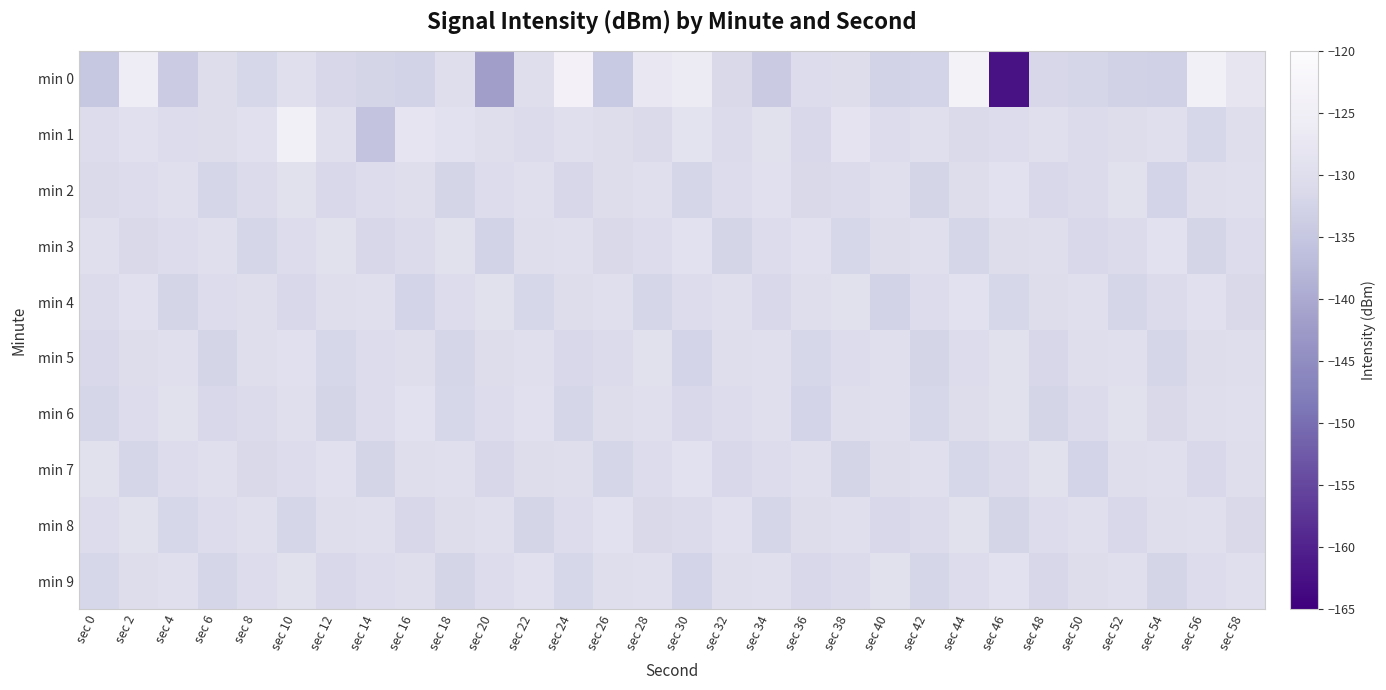

Reading left to right, list all the values displayed in this chart.

min 0: sec 0=-134.9	sec 2=-125.7	sec 4=-134.0	sec 6=-130.3	sec 8=-131.9	sec 10=-129.8	sec 12=-131.6	sec 14=-132.2	sec 16=-132.5	sec 18=-129.9	sec 20=-141.8	sec 22=-130.1	sec 24=-123.9	sec 26=-134.5	sec 28=-127.1	sec 30=-126.3	sec 32=-131.3	sec 34=-134.2	sec 36=-130.6	sec 38=-130.3	sec 40=-132.5	sec 42=-132.3	sec 44=-123.7	sec 46=-162.3	sec 48=-131.7	sec 50=-132.0	sec 52=-132.7	sec 54=-133.1	sec 56=-124.1	sec 58=-128.0
min 1: sec 0=-130.5	sec 2=-129.4	sec 4=-130.6	sec 6=-130.3	sec 8=-129.4	sec 10=-124.4	sec 12=-129.7	sec 14=-135.5	sec 16=-128.1	sec 18=-129.1	sec 20=-130.0	sec 22=-131.0	sec 24=-129.5	sec 26=-130.2	sec 28=-131.1	sec 30=-128.7	sec 32=-130.9	sec 34=-129.3	sec 36=-131.5	sec 38=-128.4	sec 40=-130.6	sec 42=-129.8	sec 44=-131.2	sec 46=-130.4	sec 48=-129.7	sec 50=-131.0	sec 52=-130.3	sec 54=-129.6	sec 56=-131.8	sec 58=-130.1
min 2: sec 0=-131.2	sec 2=-130.4	sec 4=-129.7	sec 6=-132.1	sec 8=-130.8	sec 10=-129.3	sec 12=-131.5	sec 14=-130.6	sec 16=-129.9	sec 18=-132.3	sec 20=-130.5	sec 22=-129.8	sec 24=-131.7	sec 26=-130.2	sec 28=-129.6	sec 30=-132.0	sec 32=-130.7	sec 34=-129.4	sec 36=-131.3	sec 38=-130.9	sec 40=-129.5	sec 42=-132.2	sec 44=-130.3	sec 46=-129.1	sec 48=-131.6	sec 50=-130.8	sec 52=-129.2	sec 54=-132.4	sec 56=-130.0	sec 58=-129.7
min 3: sec 0=-129.5	sec 2=-131.3	sec 4=-130.6	sec 6=-129.8	sec 8=-132.1	sec 10=-130.4	sec 12=-129.2	sec 14=-131.7	sec 16=-130.9	sec 18=-129.3	sec 20=-132.5	sec 22=-130.1	sec 24=-129.6	sec 26=-131.4	sec 28=-130.7	sec 30=-129.0	sec 32=-132.3	sec 34=-130.5	sec 36=-129.4	sec 38=-131.8	sec 40=-130.2	sec 42=-129.7	sec 44=-132.0	sec 46=-130.3	sec 48=-129.9	sec 50=-131.6	sec 52=-130.8	sec 54=-129.1	sec 56=-132.2	sec 58=-130.6
min 4: sec 0=-130.8	sec 2=-129.4	sec 4=-132.2	sec 6=-130.5	sec 8=-129.9	sec 10=-131.6	sec 12=-130.1	sec 14=-129.5	sec 16=-132.4	sec 18=-130.7	sec 20=-129.2	sec 22=-131.9	sec 24=-130.3	sec 26=-129.6	sec 28=-132.1	sec 30=-130.4	sec 32=-129.8	sec 34=-131.5	sec 36=-130.0	sec 38=-129.3	sec 40=-132.6	sec 42=-130.6	sec 44=-129.1	sec 46=-131.8	sec 48=-130.2	sec 50=-129.7	sec 52=-132.0	sec 54=-130.9	sec 56=-129.4	sec 58=-131.3
min 5: sec 0=-131.5	sec 2=-130.2	sec 4=-129.6	sec 6=-132.3	sec 8=-130.0	sec 10=-129.4	sec 12=-131.8	sec 14=-130.5	sec 16=-129.9	sec 18=-132.1	sec 20=-130.3	sec 22=-129.7	sec 24=-131.6	sec 26=-130.8	sec 28=-129.2	sec 30=-132.4	sec 32=-130.1	sec 34=-129.5	sec 36=-131.9	sec 38=-130.4	sec 40=-129.8	sec 42=-132.2	sec 44=-130.6	sec 46=-129.3	sec 48=-131.7	sec 50=-130.0	sec 52=-129.6	sec 54=-132.0	sec 56=-130.2	sec 58=-129.9
min 6: sec 0=-132.0	sec 2=-130.7	sec 4=-129.3	sec 6=-131.5	sec 8=-130.9	sec 10=-129.6	sec 12=-132.3	sec 14=-130.4	sec 16=-129.1	sec 18=-131.8	sec 20=-130.6	sec 22=-129.4	sec 24=-132.1	sec 26=-130.2	sec 28=-129.8	sec 30=-131.6	sec 32=-130.5	sec 34=-129.7	sec 36=-132.4	sec 38=-130.0	sec 40=-129.5	sec 42=-131.9	sec 44=-130.3	sec 46=-129.2	sec 48=-132.2	sec 50=-130.8	sec 52=-129.3	sec 54=-131.4	sec 56=-130.1	sec 58=-129.6
min 7: sec 0=-129.3	sec 2=-132.1	sec 4=-130.5	sec 6=-129.8	sec 8=-131.4	sec 10=-130.7	sec 12=-129.4	sec 14=-132.3	sec 16=-130.0	sec 18=-129.5	sec 20=-131.7	sec 22=-130.2	sec 24=-129.9	sec 26=-132.0	sec 28=-130.6	sec 30=-129.1	sec 32=-131.5	sec 34=-130.4	sec 36=-129.7	sec 38=-132.2	sec 40=-130.3	sec 42=-129.6	sec 44=-131.8	sec 46=-130.9	sec 48=-129.2	sec 50=-132.4	sec 52=-130.1	sec 54=-129.5	sec 56=-131.6	sec 58=-130.0
min 8: sec 0=-130.6	sec 2=-129.2	sec 4=-131.9	sec 6=-130.4	sec 8=-129.7	sec 10=-132.1	sec 12=-130.0	sec 14=-129.5	sec 16=-131.7	sec 18=-130.3	sec 20=-129.8	sec 22=-132.3	sec 24=-130.5	sec 26=-129.1	sec 28=-131.4	sec 30=-130.8	sec 32=-129.4	sec 34=-132.0	sec 36=-130.2	sec 38=-129.6	sec 40=-131.6	sec 42=-130.9	sec 44=-129.3	sec 46=-132.2	sec 48=-130.7	sec 50=-129.5	sec 52=-131.5	sec 54=-130.1	sec 56=-129.8	sec 58=-131.3
min 9: sec 0=-131.8	sec 2=-130.3	sec 4=-129.6	sec 6=-132.0	sec 8=-130.7	sec 10=-129.2	sec 12=-131.5	sec 14=-130.4	sec 16=-129.9	sec 18=-132.2	sec 20=-130.6	sec 22=-129.4	sec 24=-131.9	sec 26=-130.1	sec 28=-129.7	sec 30=-132.4	sec 32=-130.0	sec 34=-129.5	sec 36=-131.6	sec 38=-130.8	sec 40=-129.3	sec 42=-132.1	sec 44=-130.5	sec 46=-129.1	sec 48=-131.7	sec 50=-130.2	sec 52=-129.8	sec 54=-132.3	sec 56=-130.4	sec 58=-129.6